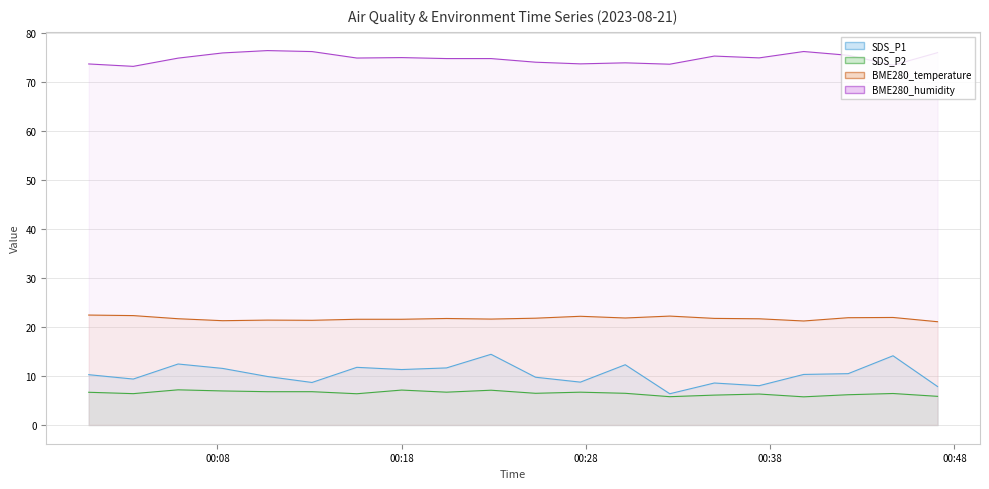

What is the highest value of the SDS_P1 series?

14.4